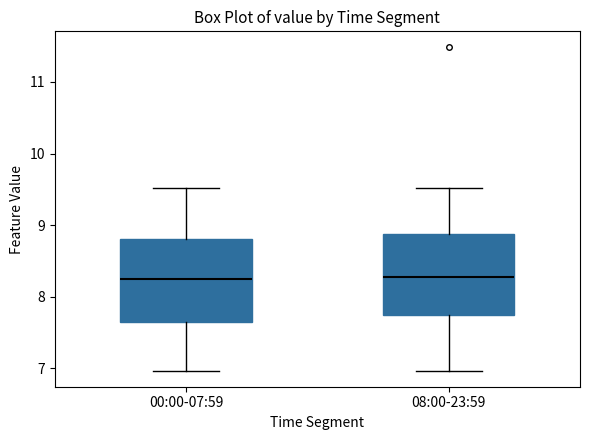

Where is the lower edge of the box for 08:00-23:59 on the y-axis? The values are not printed on the chart, so give them approximately, as read against the axis.

7.7